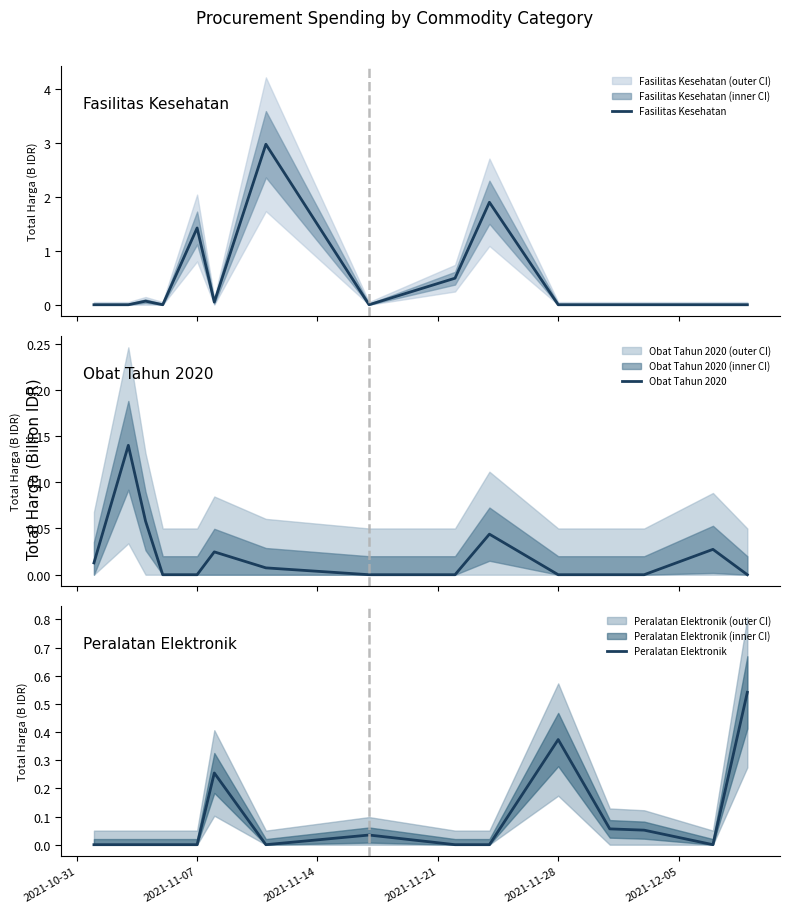

The value of Peralatan Elektronik at 2021-11-28 is 0.2. True or false?

False